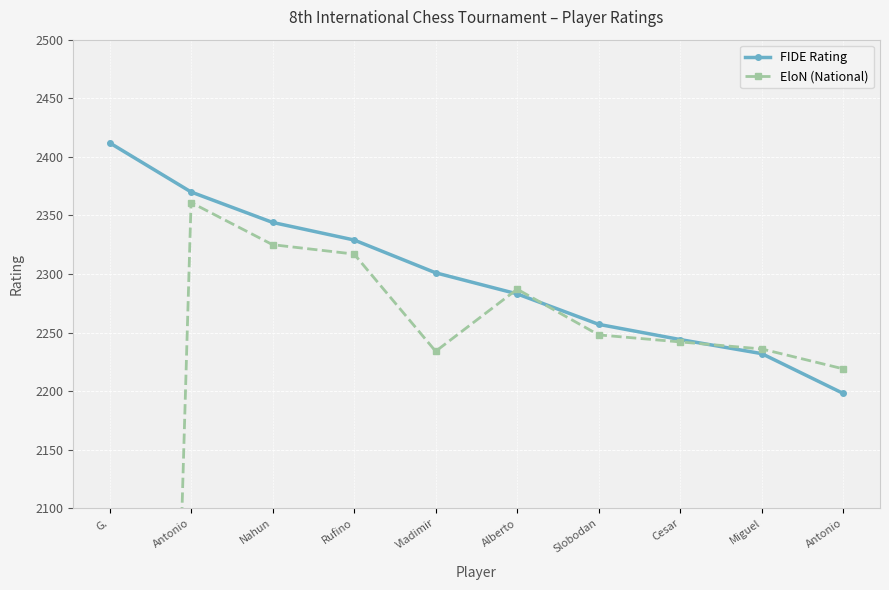

Where is the first local maximum for EloN (National)?

Antonio